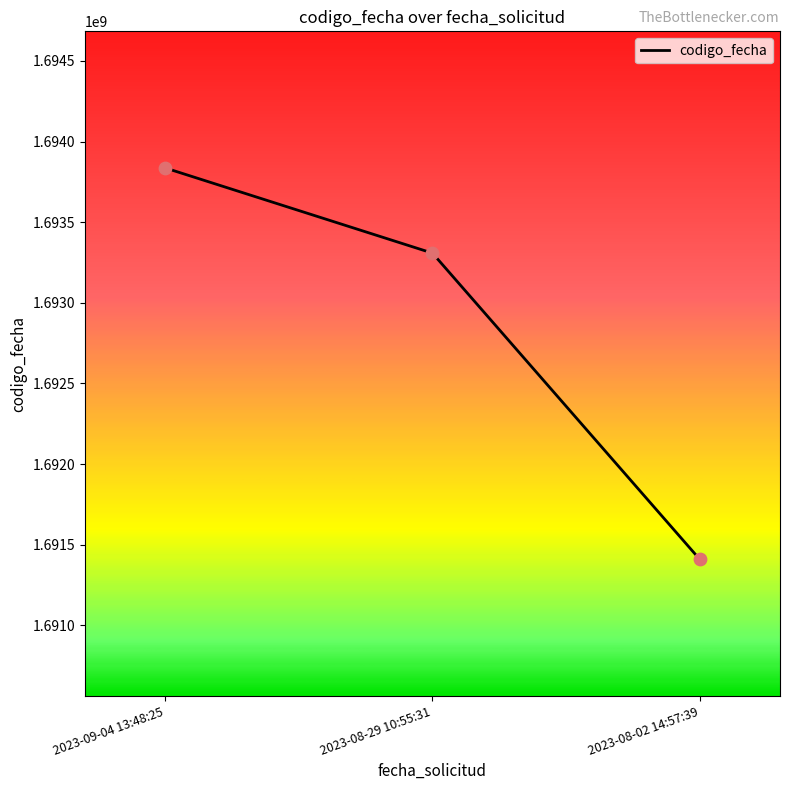

Approximately how many times larger is the value at 2023-09-04 13:48:25 compared to 2023-08-02 14:57:39?

1.0